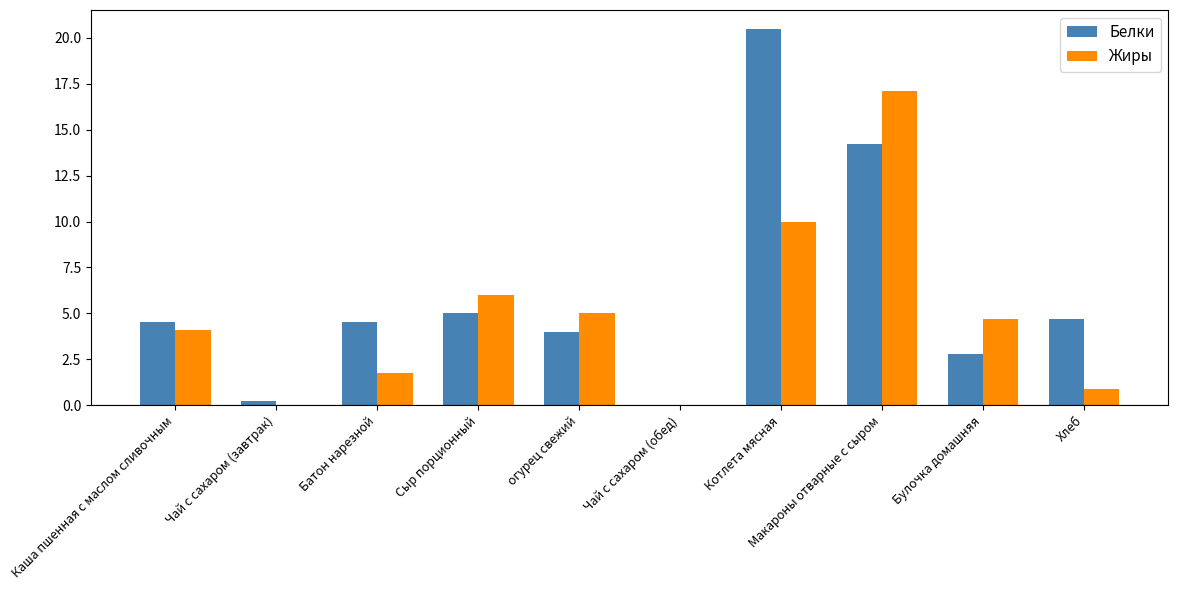

At which label is Белки closest to 10?

Макароны отварные с сыром